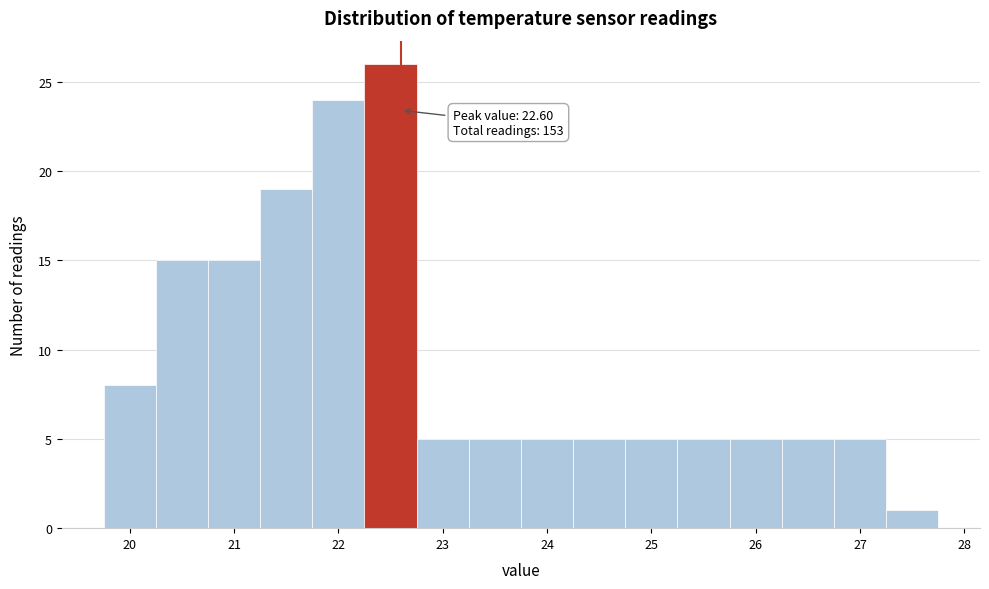

Over which range of the x-axis is the bar tallest?

22.25 to 22.75